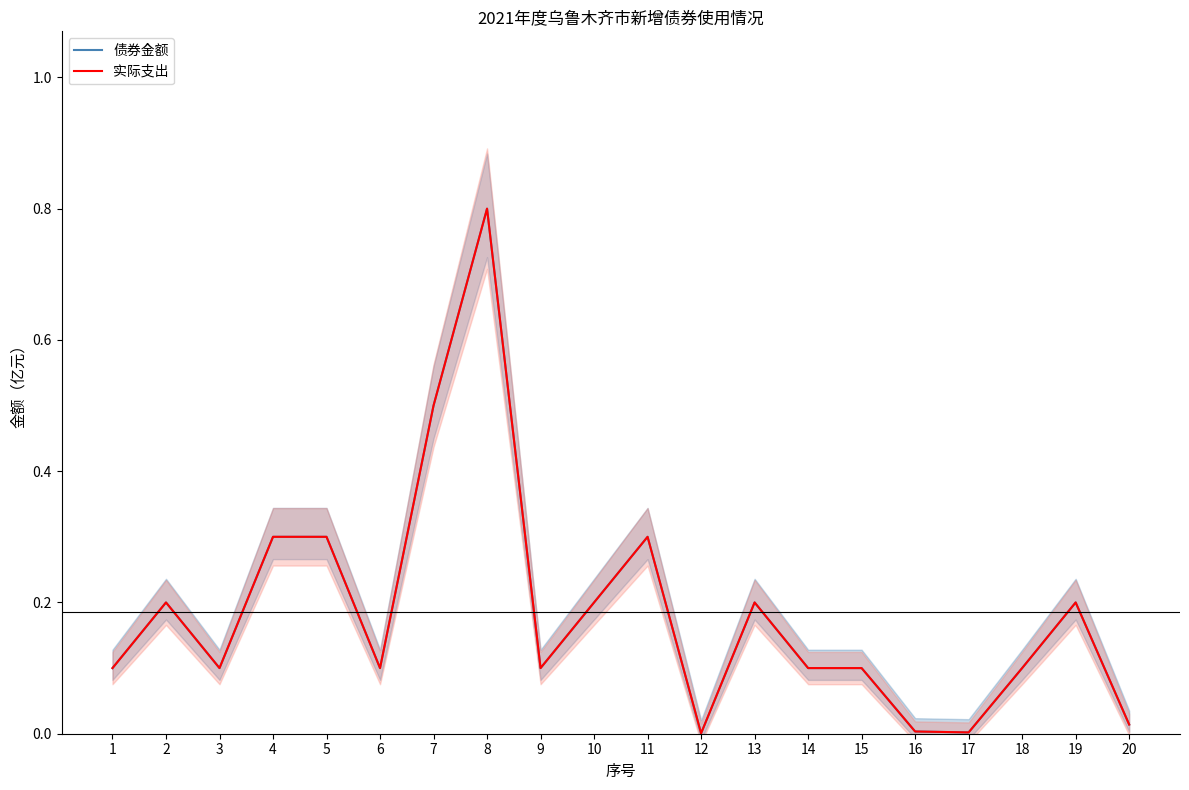

Reading left to right, extract all data points from this chart.

债券金额: 0.1	0.2	0.1	0.3	0.3	0.1	0.5	0.8	0.1	0.2	0.3	0.0	0.2	0.1	0.1	0.0	0.0	0.1	0.2	0.0
实际支出: 0.1	0.2	0.1	0.3	0.3	0.1	0.5	0.8	0.1	0.2	0.3	0.0	0.2	0.1	0.1	0.0	0.0	0.1	0.2	0.0